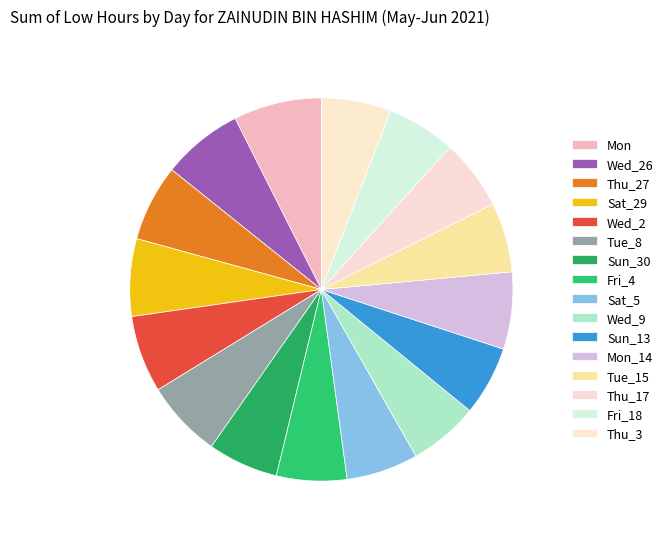

How many segments does this pie chart have?

16